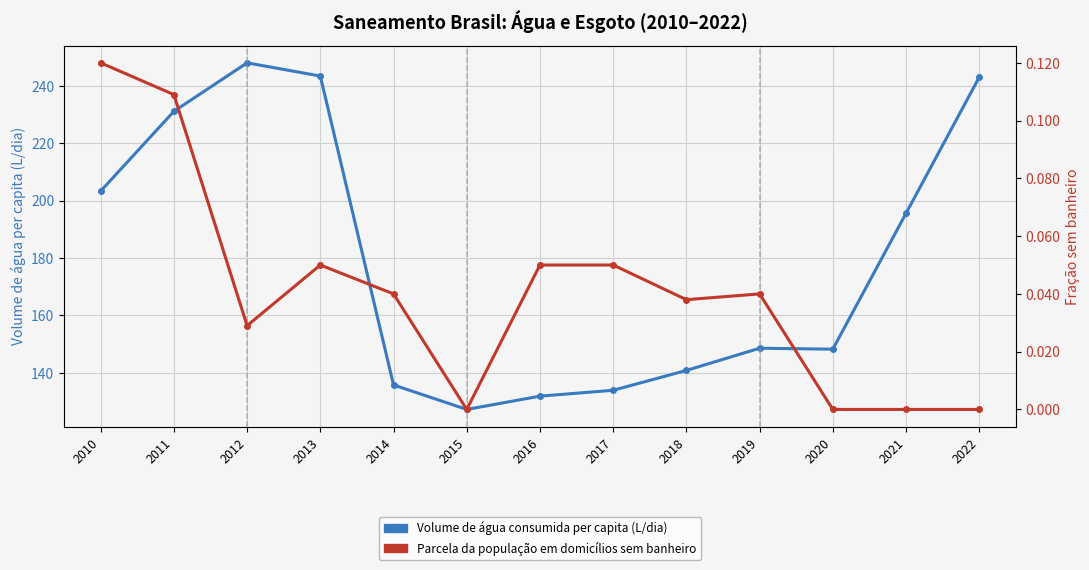

At how many categories does at least one series exceed 118?

13